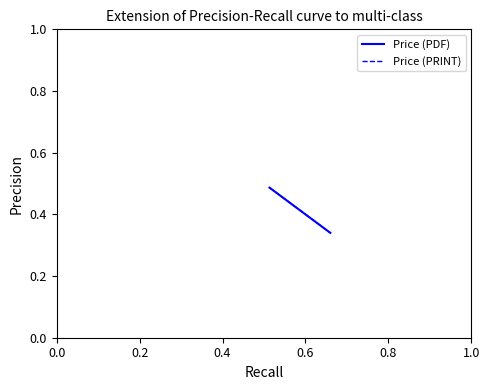

List the series in order of their peak value, lowest first.

Price (PDF), Price (PRINT)